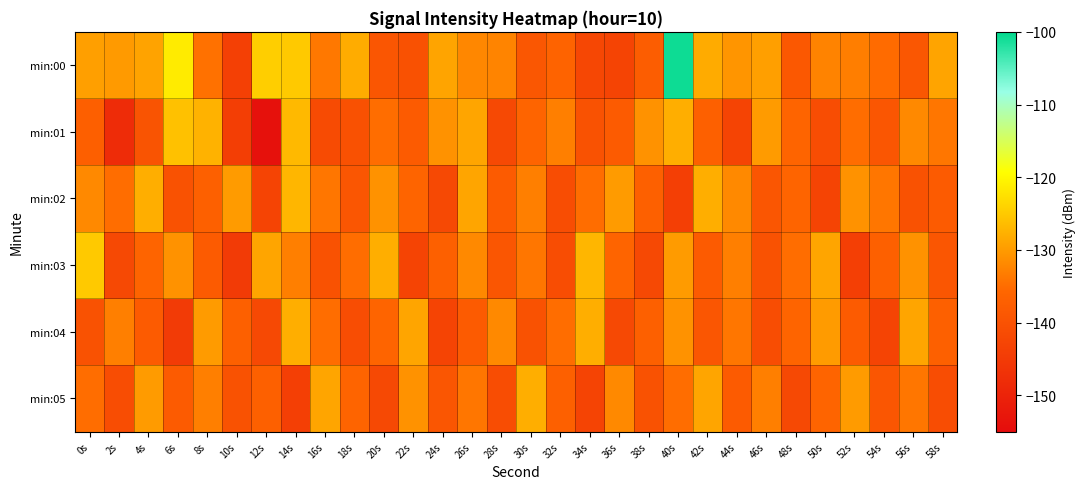

At how many categories does at least one series exceed -122?

2